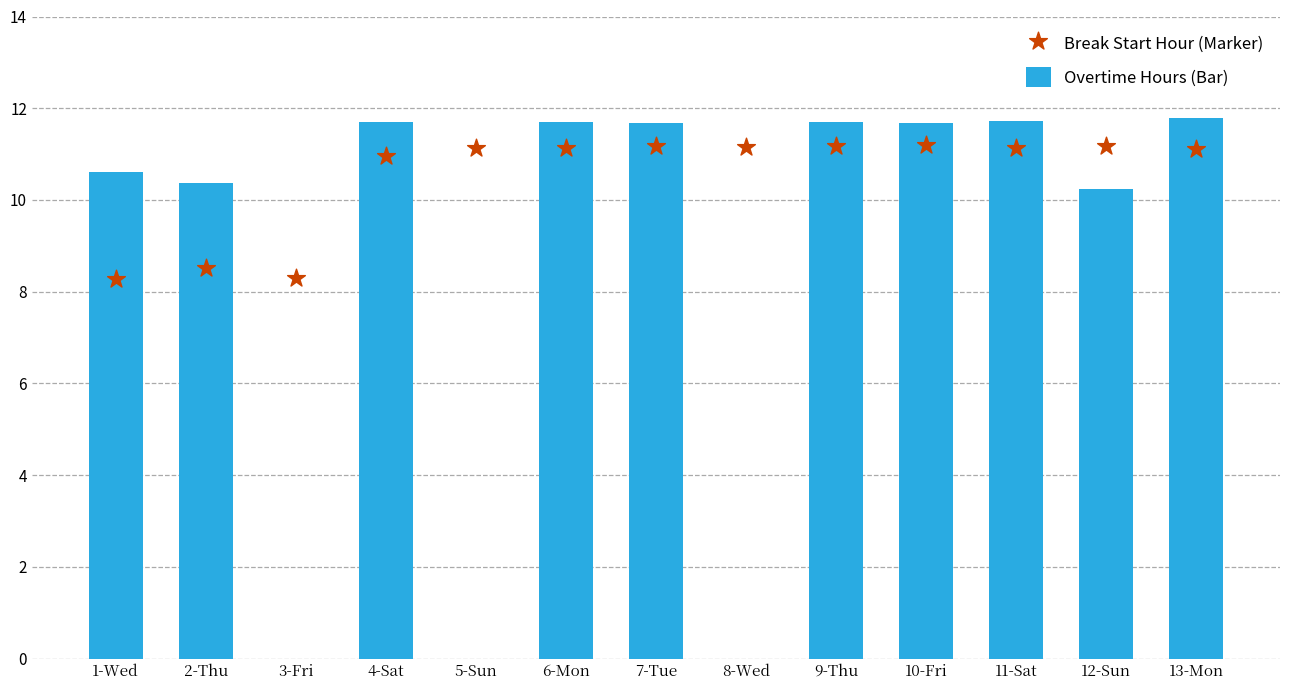

Which series contains the lowest Y value?

Overtime Hours (Bar)